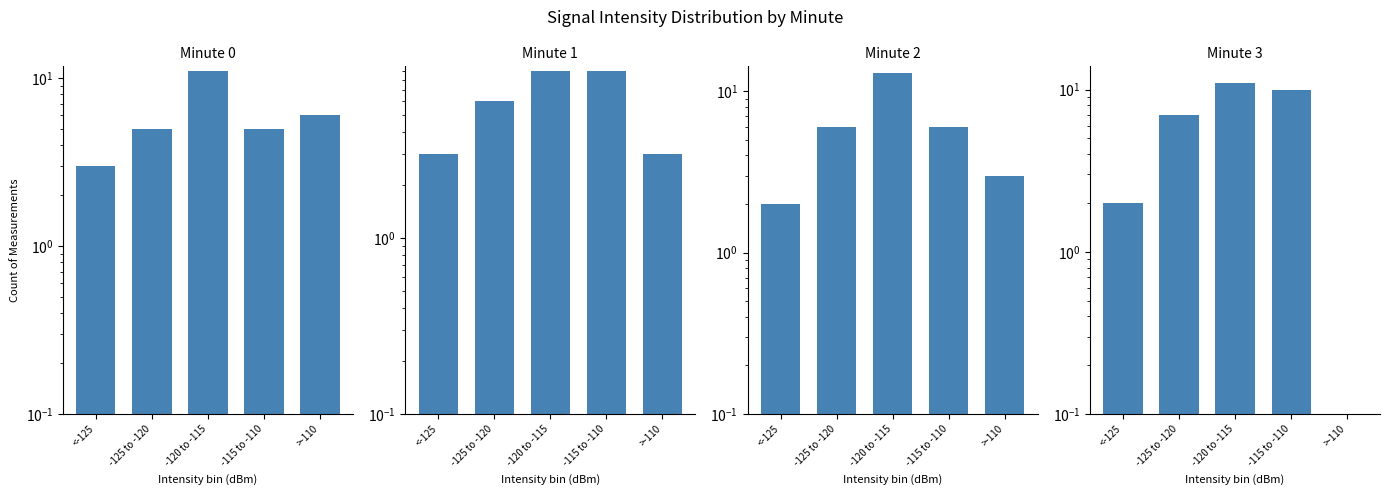

What is the value of the Minute 3 bar at the 2nd from the left?

7.0